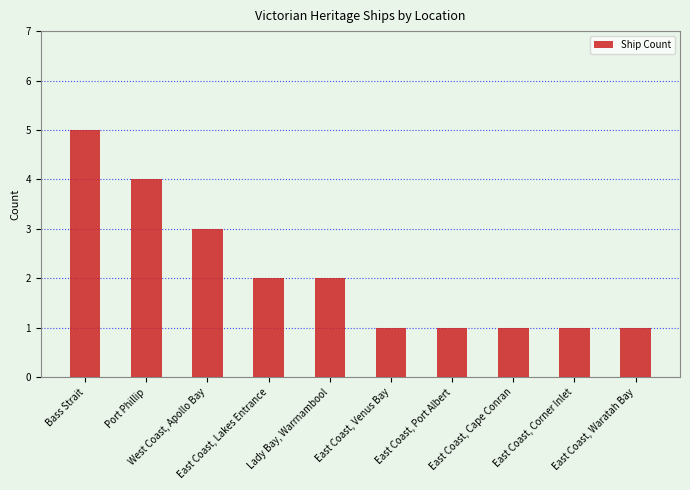

What is the ratio of the value at Bass Strait to the value at East Coast, Venus Bay?

5.0